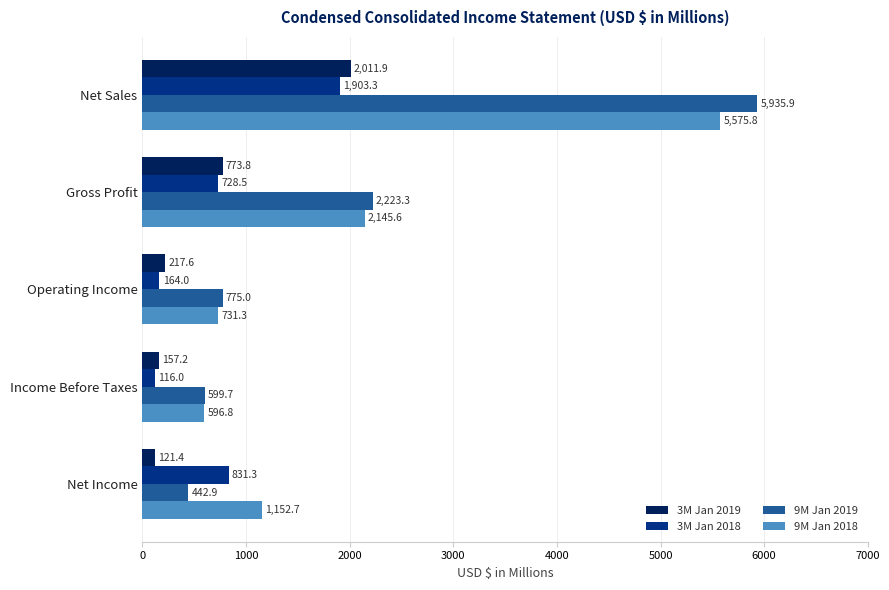

What is the average value of the 3M Jan 2019 series?

656.4